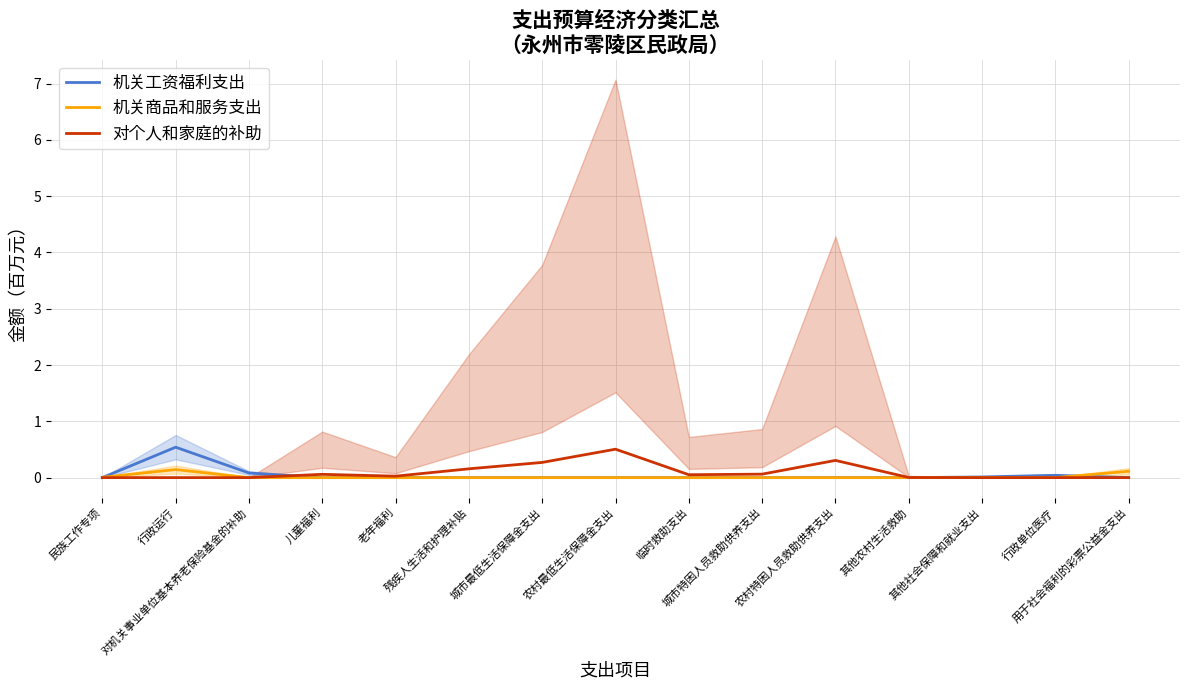

Is it true that 对个人和家庭的补助 equals 0.0 at 老年福利?

False